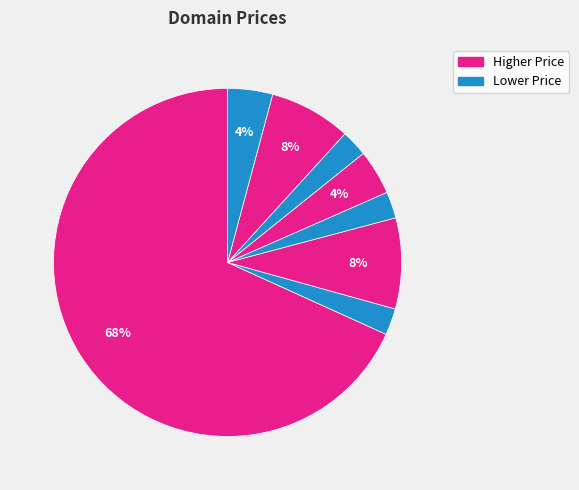

To the nearest percent, what is the average slice percentage?

12%